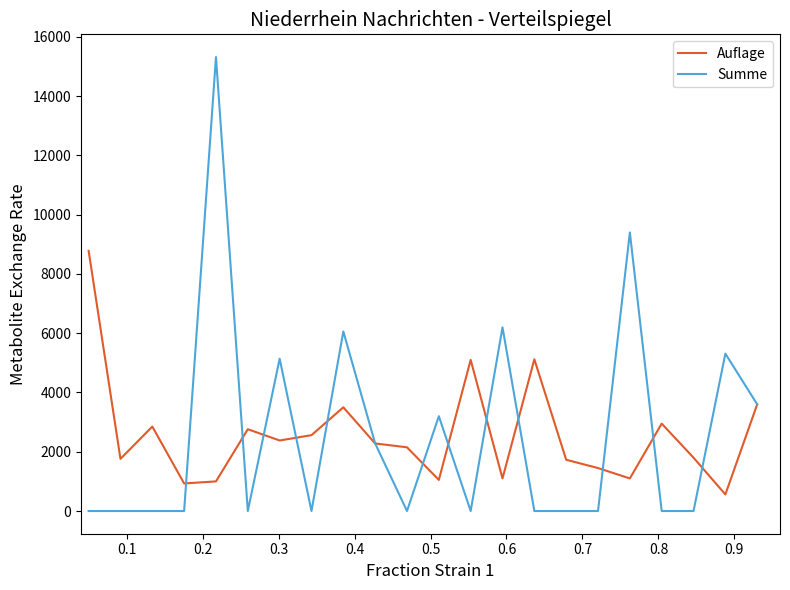

What is the maximum value shown in the chart?

15320